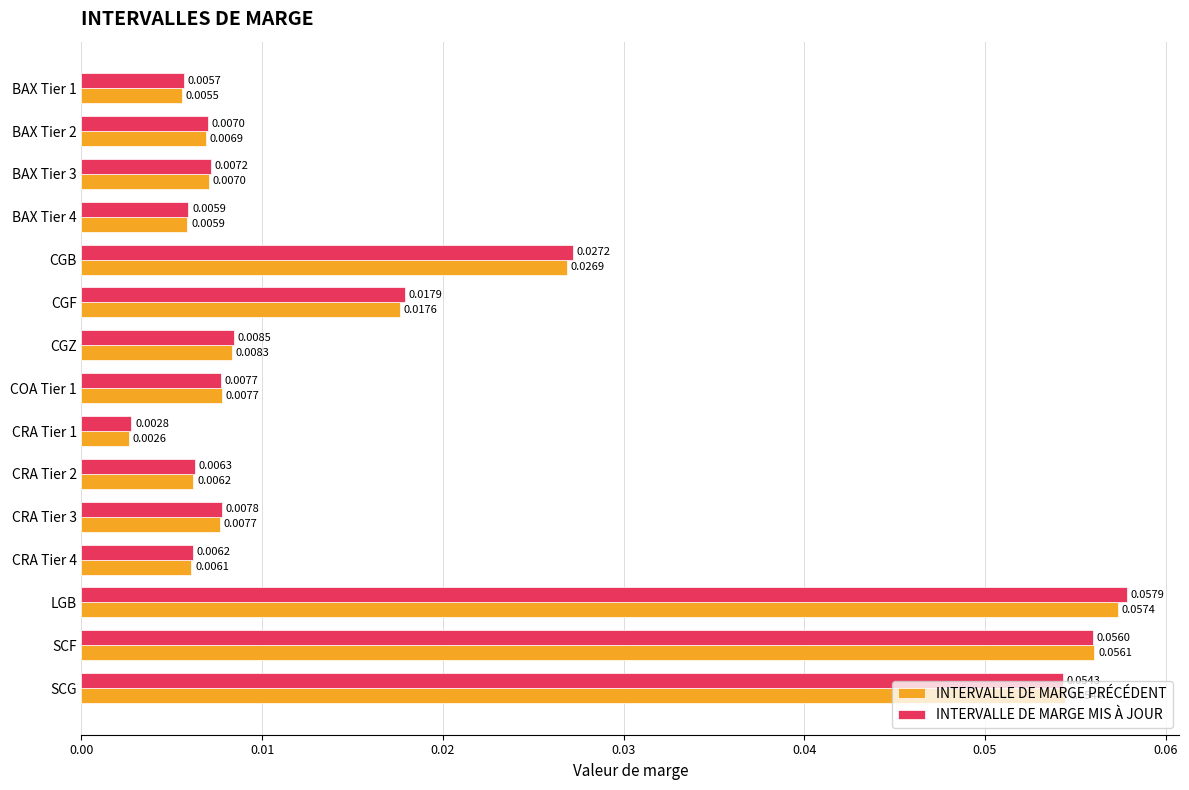

Rank the series by their average value, from highest to lowest.

INTERVALLE DE MARGE MIS À JOUR, INTERVALLE DE MARGE PRÉCÉDENT